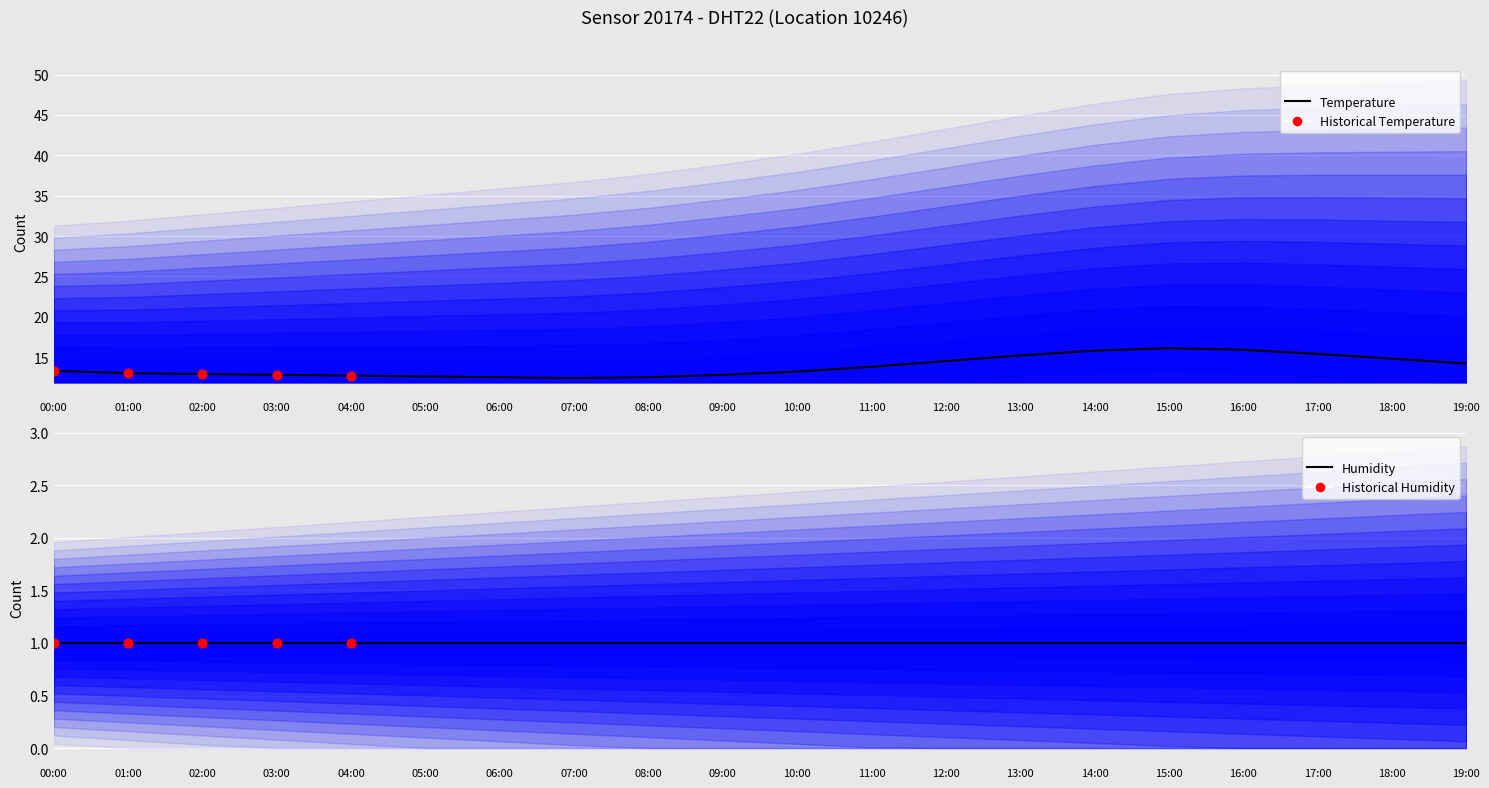

What is the ratio of the value at 11:00 to the value at 07:00?

1.1